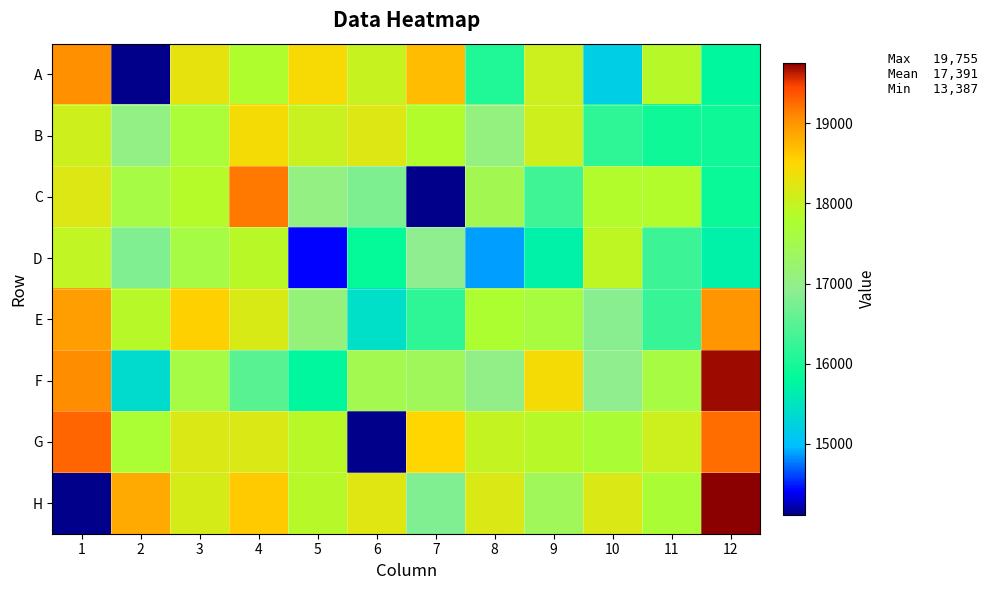

Which label corresponds to the largest value in the chart?

12